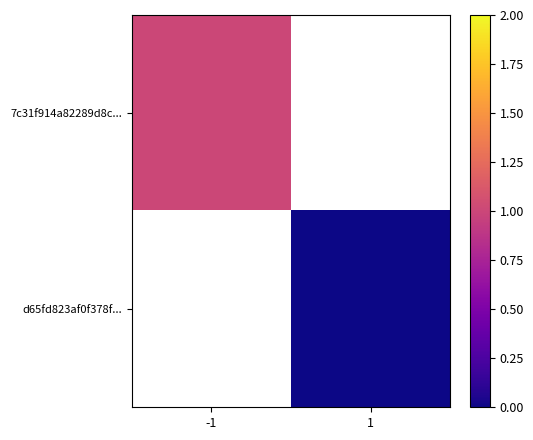

List the series in order of their overall mean, highest first.

7c31f914a82289d8c..., d65fd823af0f378f...